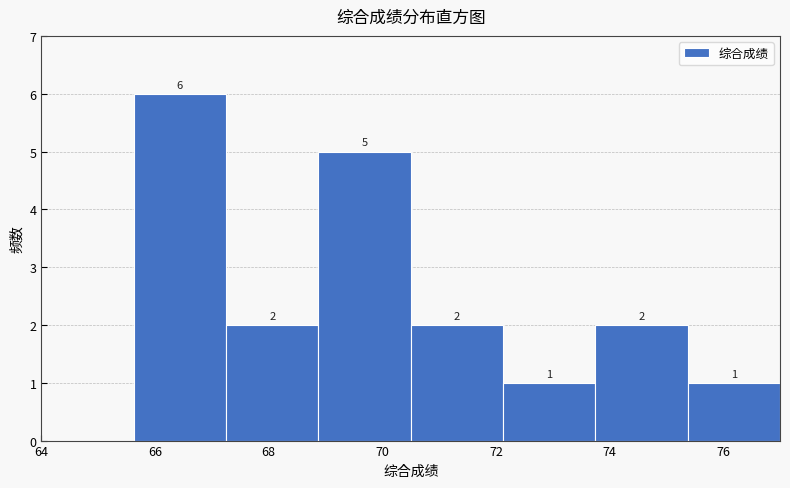

Which range on the x-axis has the tallest bar?

65.6 to 67.2